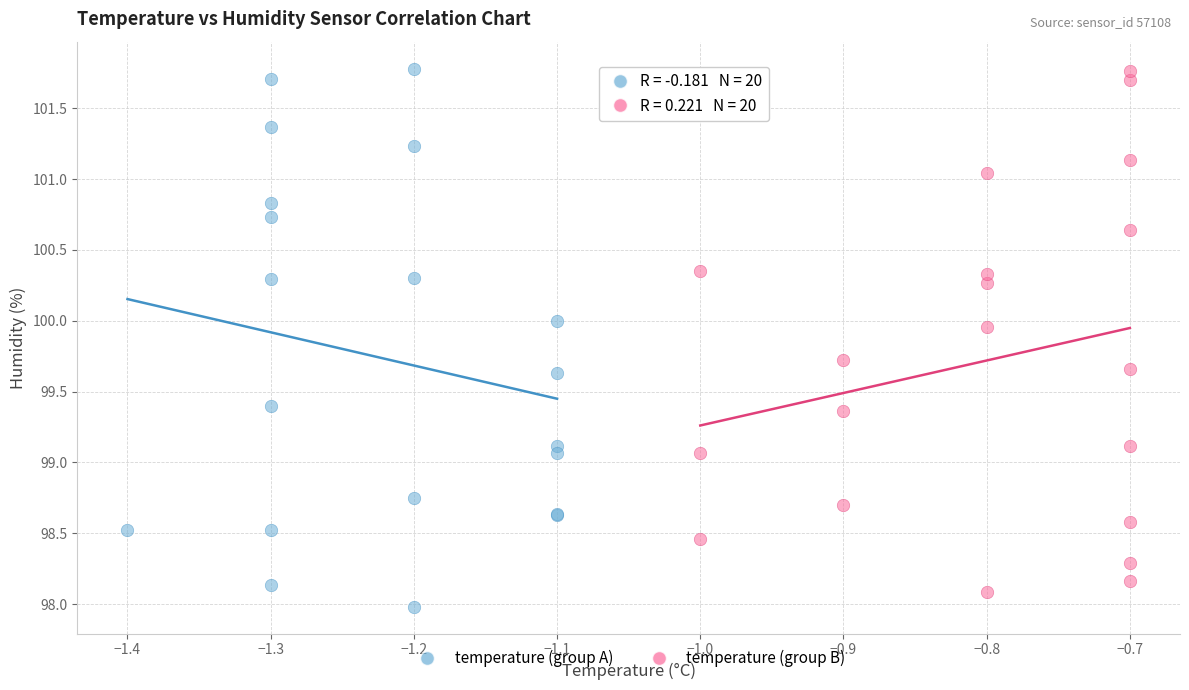

What are all the series names shown in the legend?

temperature (group A), temperature (group B)